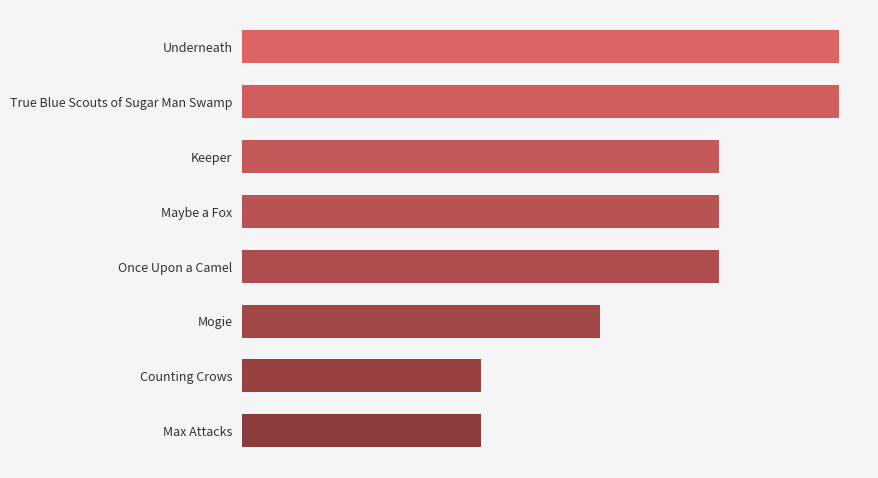

How many values are between 3 and 5?

6